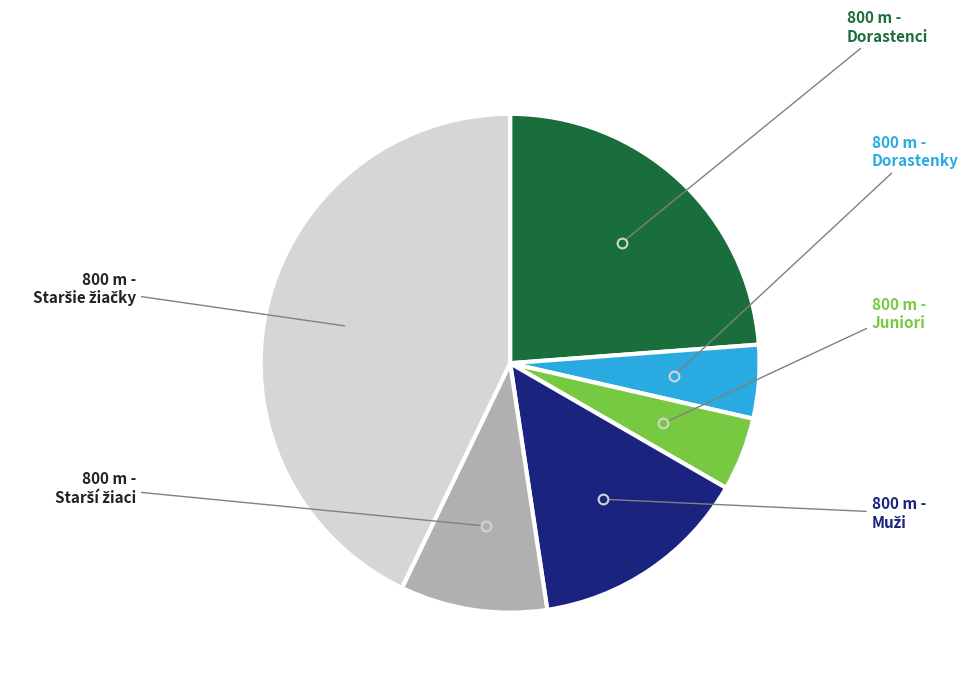

Is there a majority slice in this chart?

No